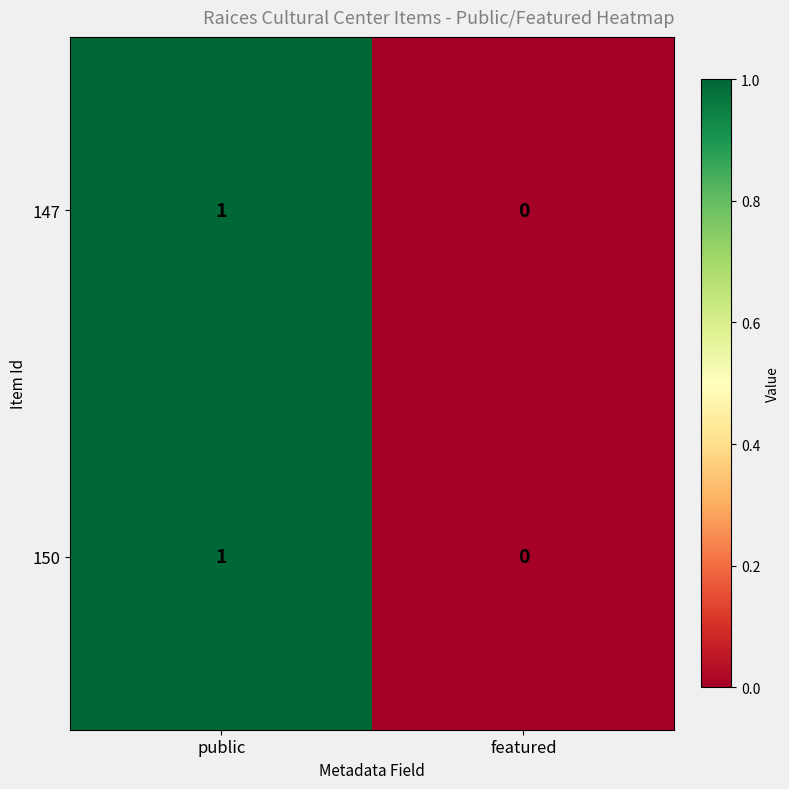

Reading right to left, transcribe all the data shown in this chart.

147: featured=0	public=1
150: featured=0	public=1